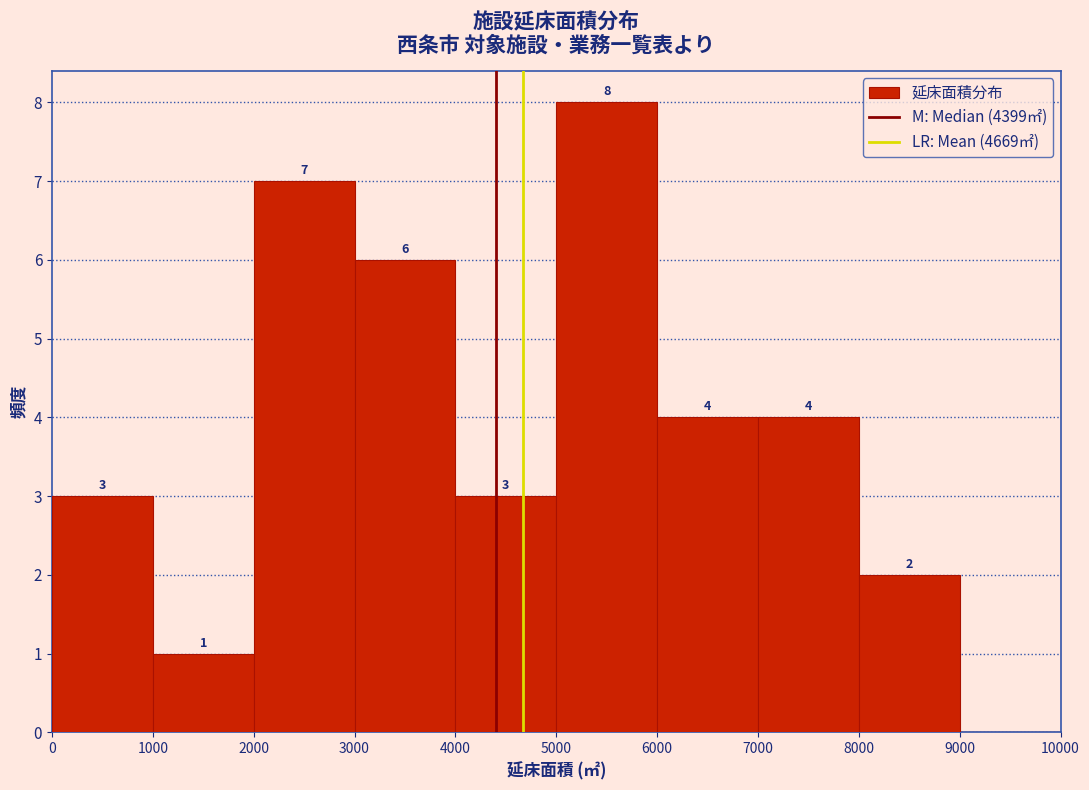

Over which range of the x-axis is the bar tallest?

5000 to 6000